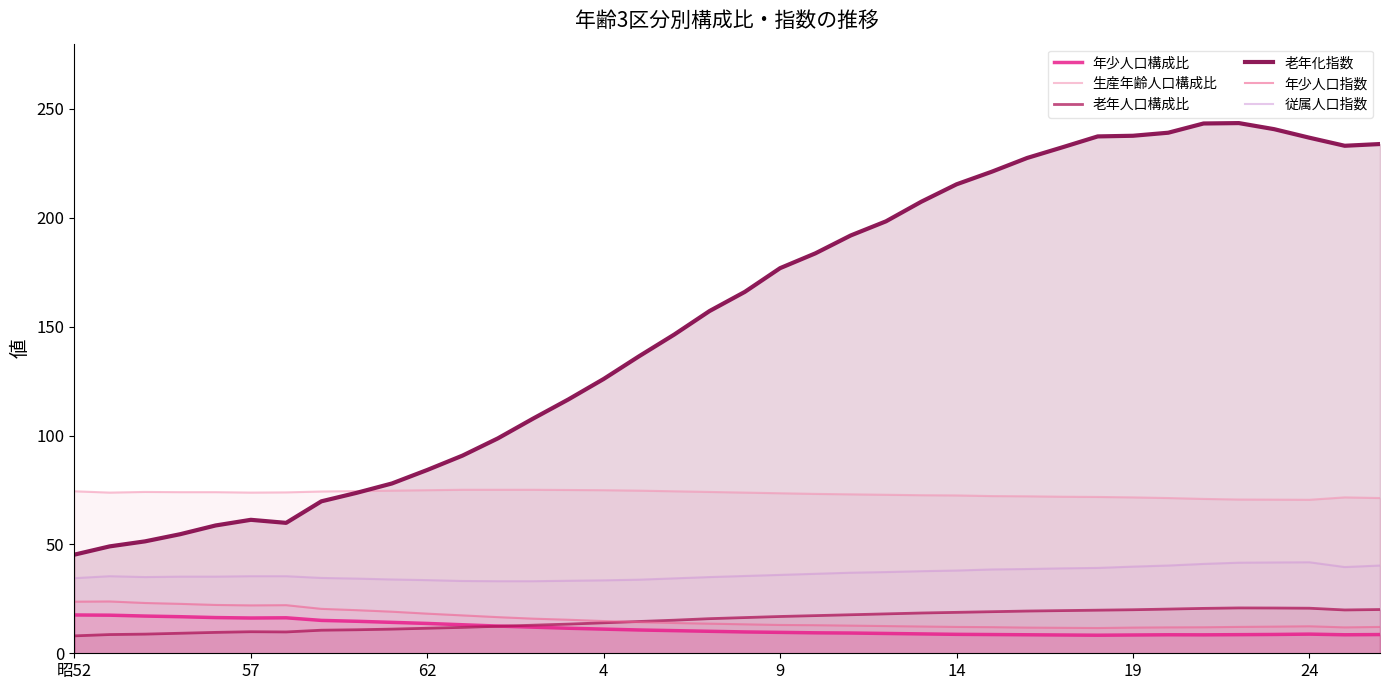

What is the difference between the maximum and minimum values in the 老年化指数 series?

198.2